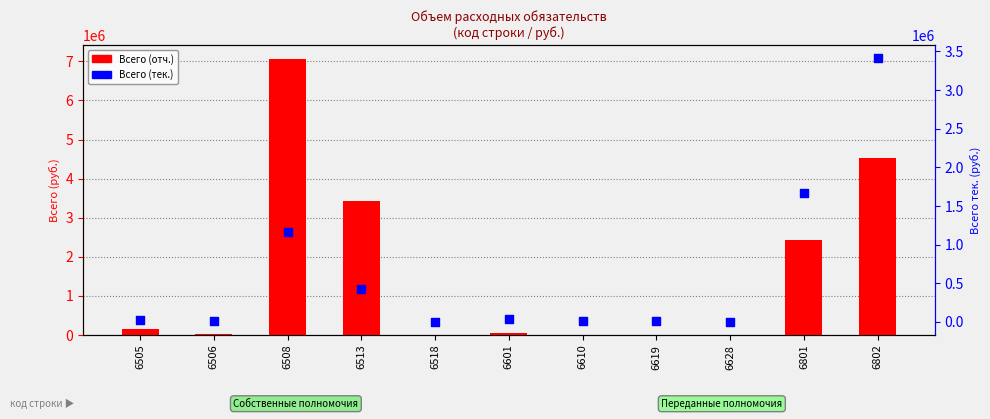

Is the value of Всего (отч.) at 6506 greater than the value of Всего (тек.) at 6505?

No